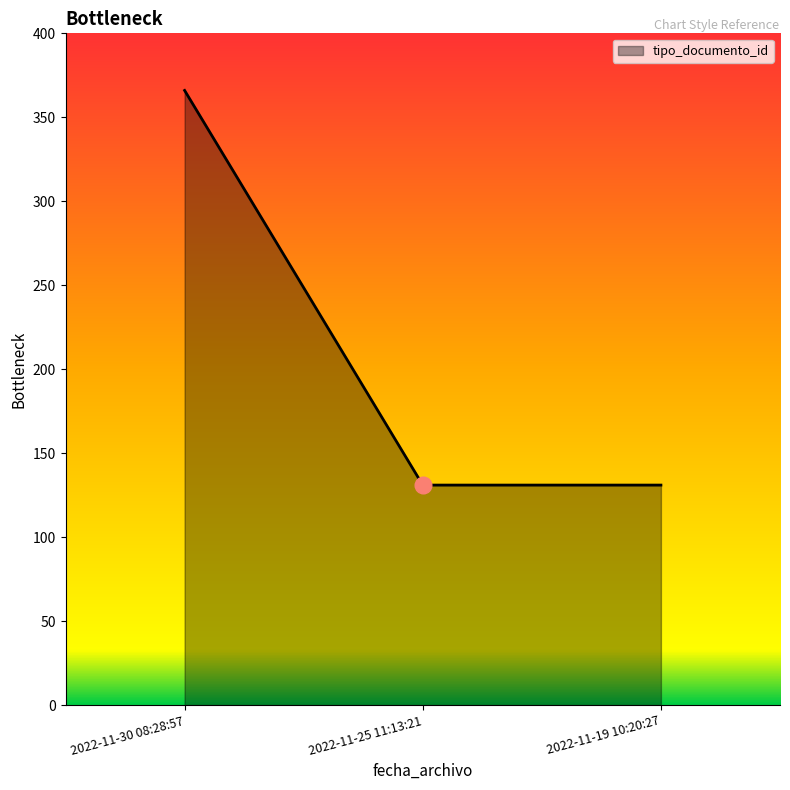

Count the values in the range 131 to 366.

3